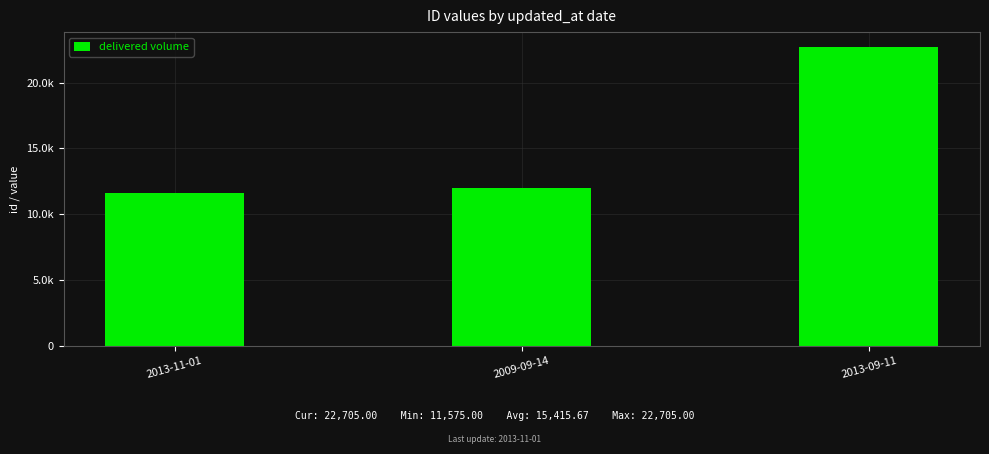

What is the ratio of the value at 2013-11-01 to the value at 2013-09-11?

0.5